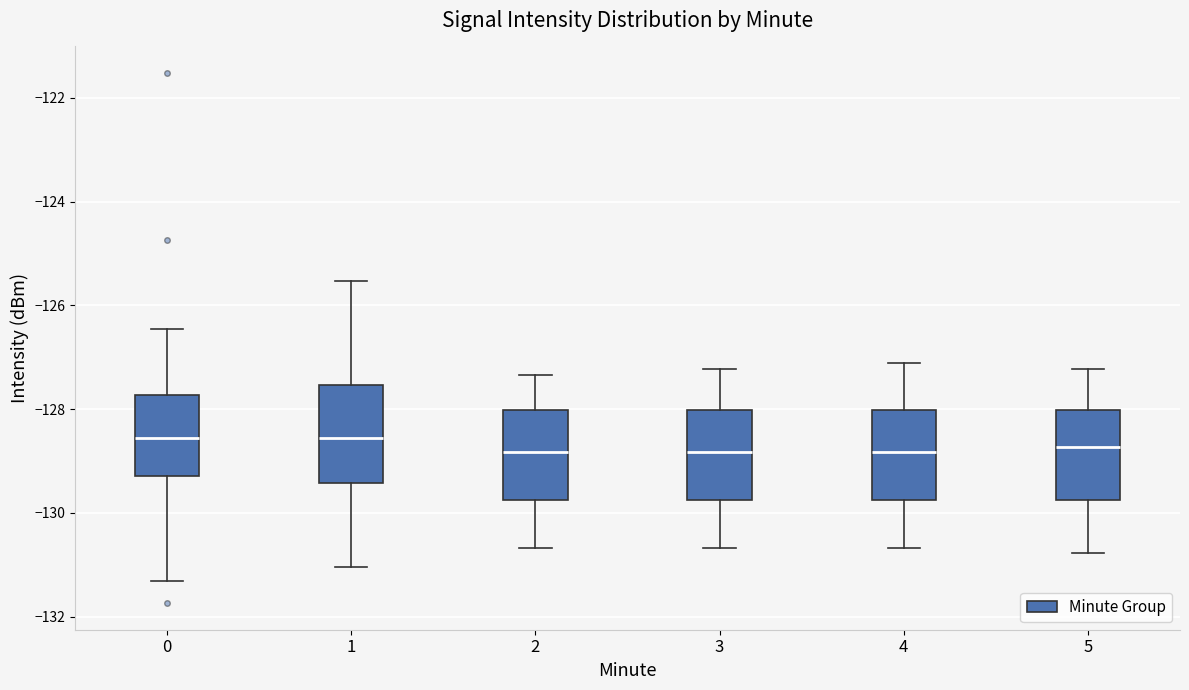

Reading left to right, transcribe this box plot: for each box, give where its median line is, the range the box spans, and where its two whiskers end, as read against the y-axis. The values are not printed on the chart, so give them approximately, as read against the axis.

0: median -128.6, box -129.2 to -127.8, whiskers -131.4 to -126.4
1: median -128.6, box -129.4 to -127.6, whiskers -131.0 to -125.6
2: median -128.8, box -129.8 to -128.0, whiskers -130.6 to -127.4
3: median -128.8, box -129.8 to -128.0, whiskers -130.6 to -127.2
4: median -128.8, box -129.8 to -128.0, whiskers -130.6 to -127.2
5: median -128.8, box -129.8 to -128.0, whiskers -130.8 to -127.2